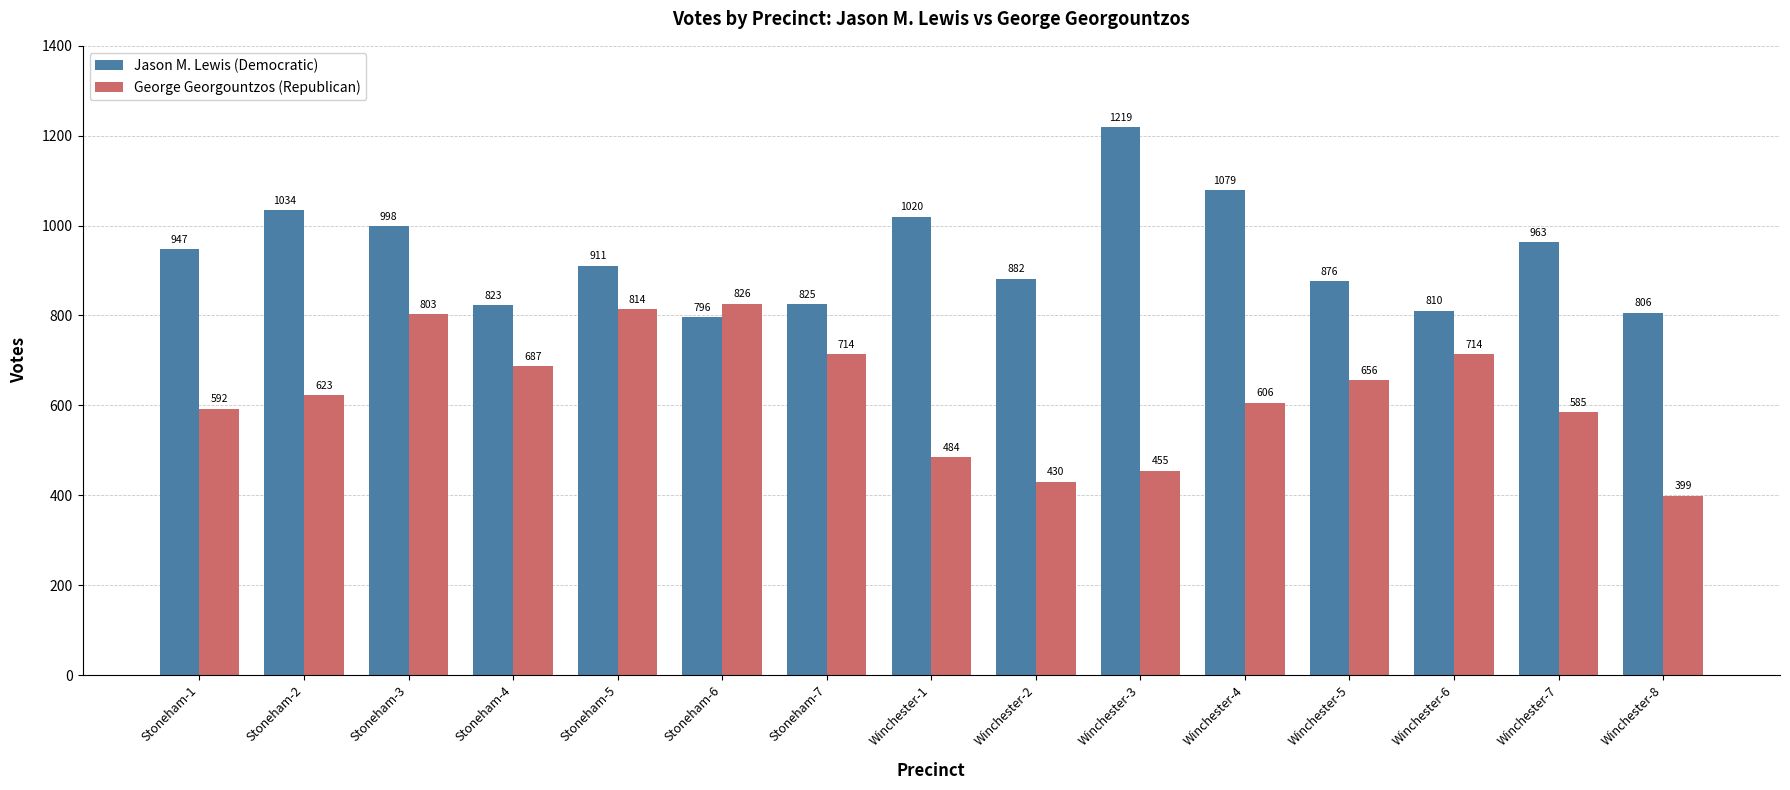

Which series has the largest range (max minus min)?

George Georgountzos (Republican)